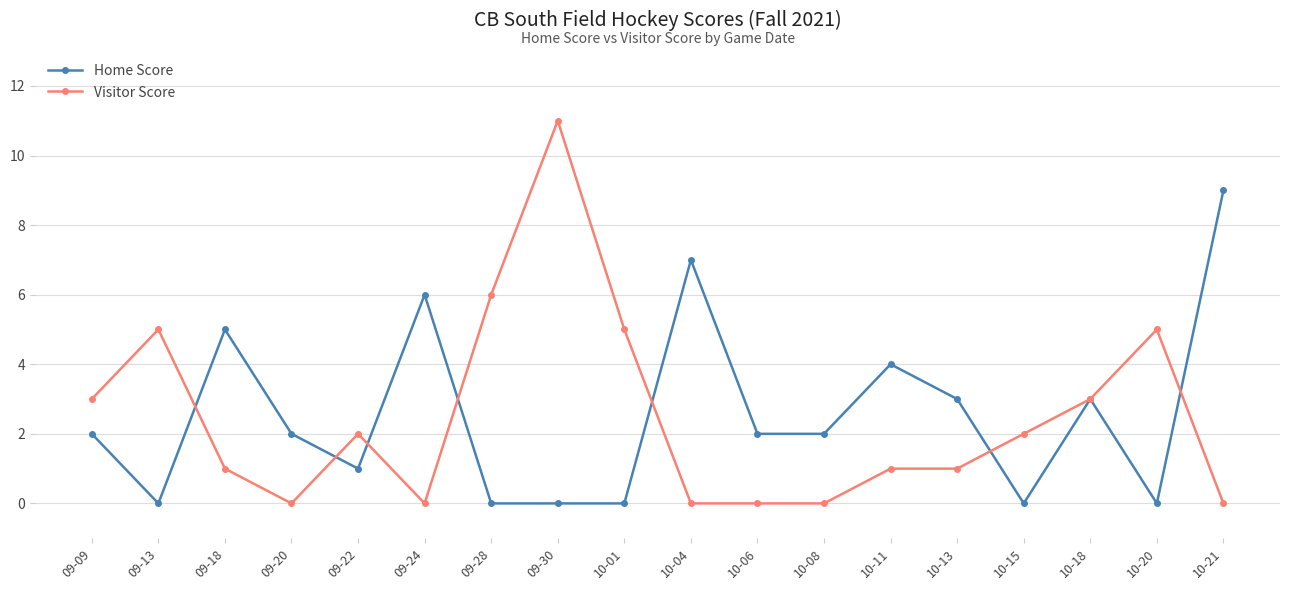

At which category is the sum across all series the highest?

09-30